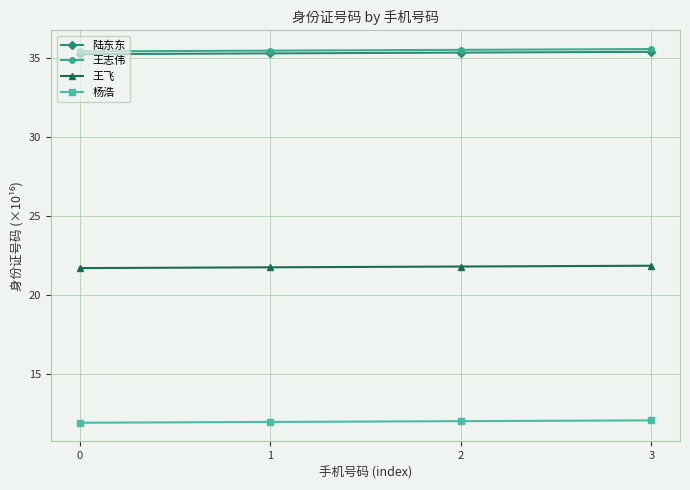

The value of 王志伟 at 3 is 35.5. True or false?

True